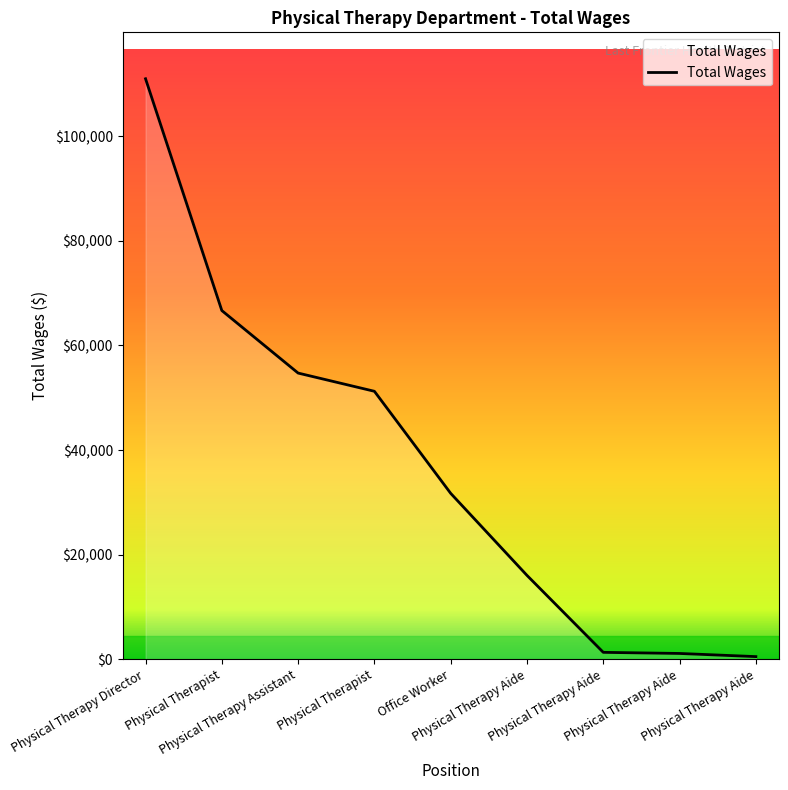

How many lines are shown in the chart?

1